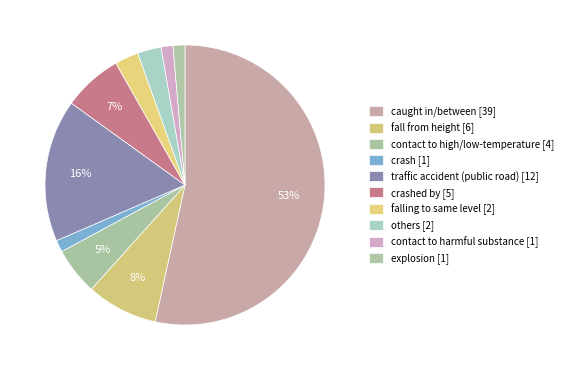

Which slice is the smallest?

crash